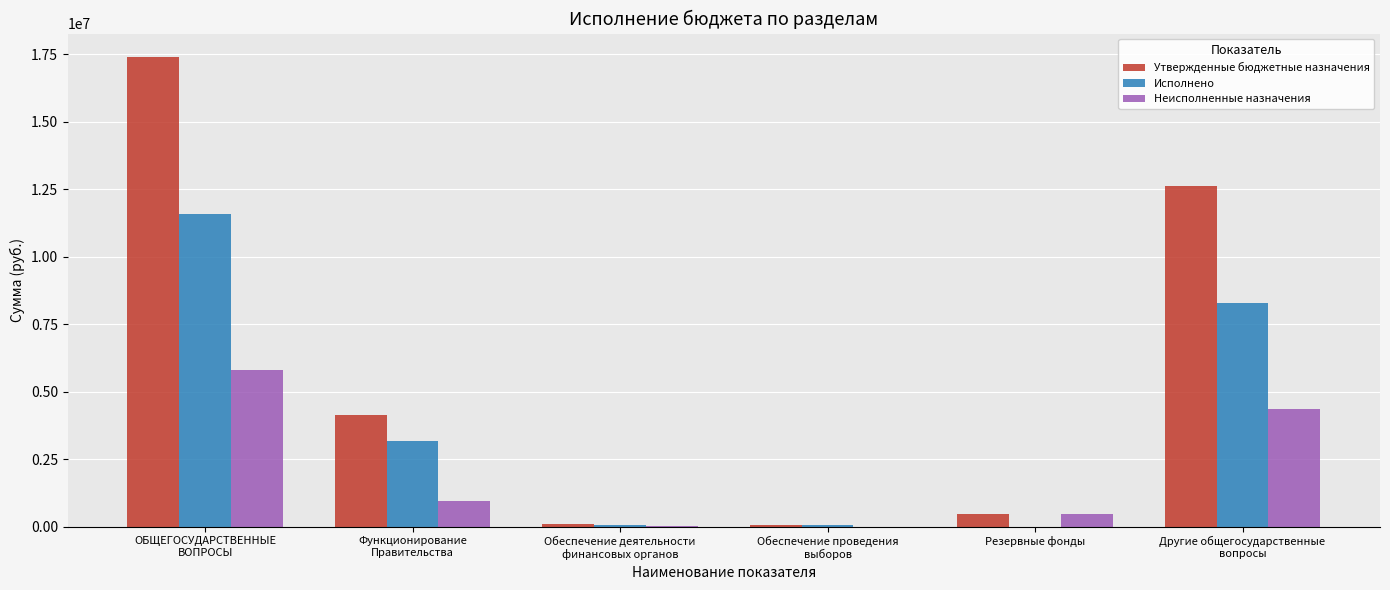

At which category is the sum across all series the highest?

ОБЩЕГОСУДАРСТВЕННЫЕ
ВОПРОСЫ